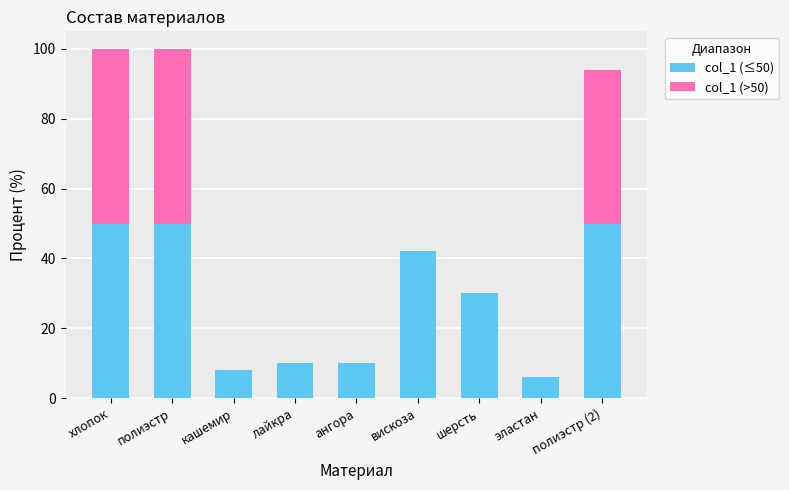

Is it true that col_1 (≤50) equals 10 at ангора?

True